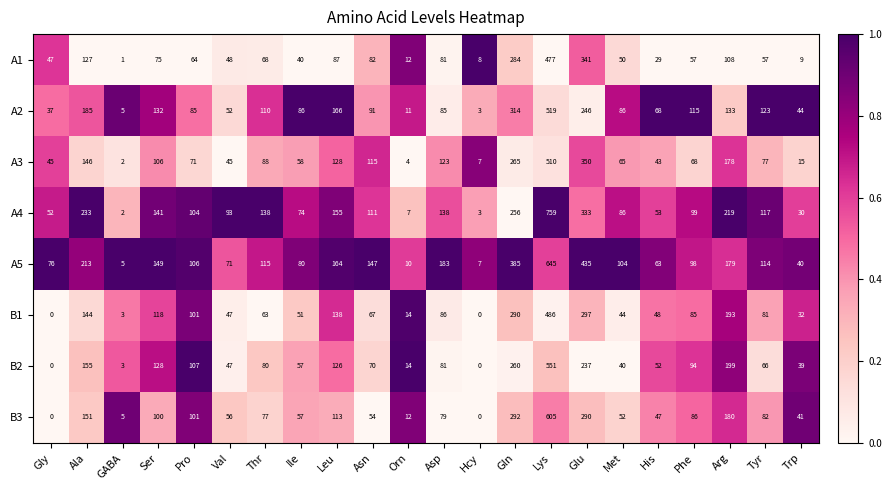

At how many categories does at least one series exceed 0?

22